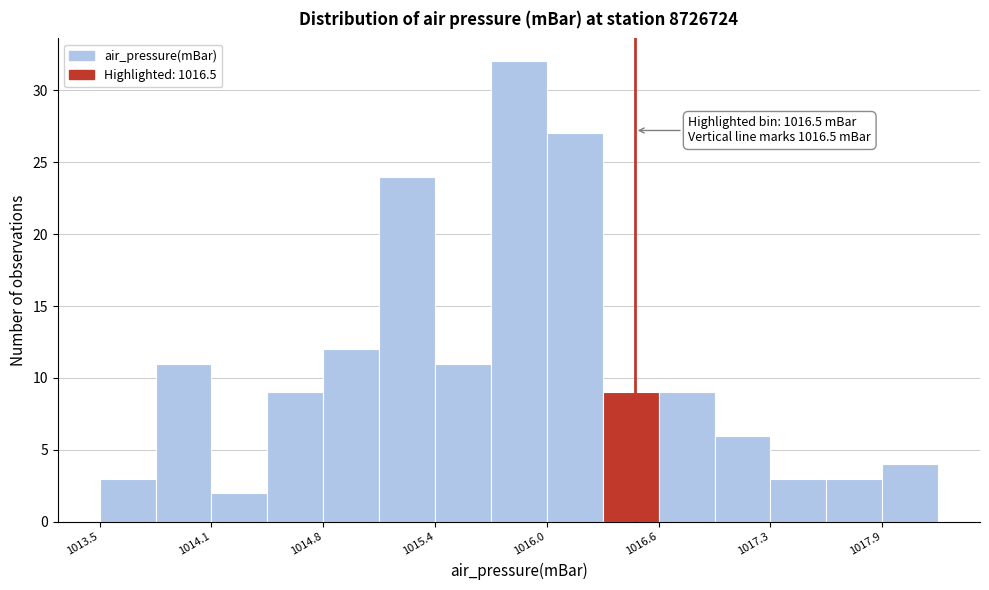

Read against the x-axis, roughly where is the centre of the tallest bar?

1015.9